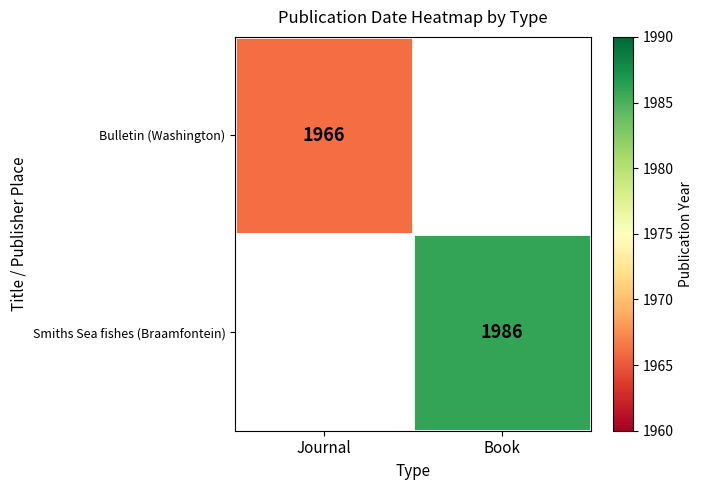

Which label corresponds to the smallest value in the chart?

Journal